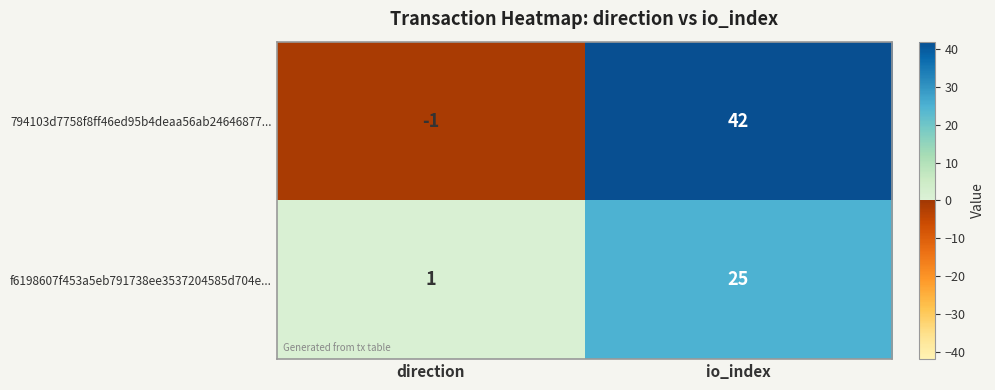

Count the number of data series in this chart.

2